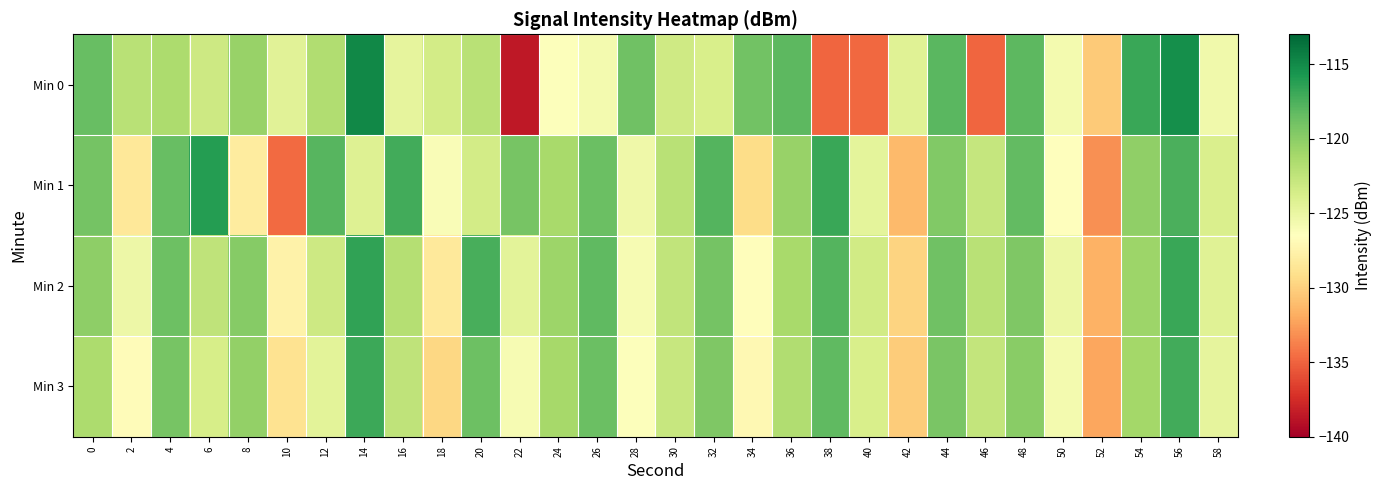

What is the minimum value shown in the chart?

-138.5